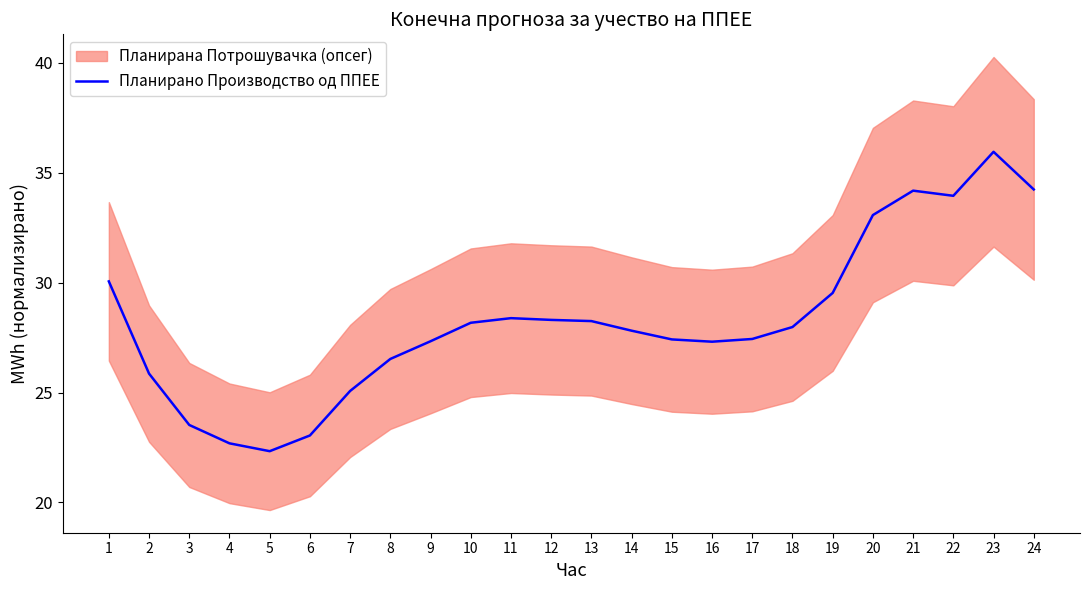

Which has a higher value, 6 or 14?

14